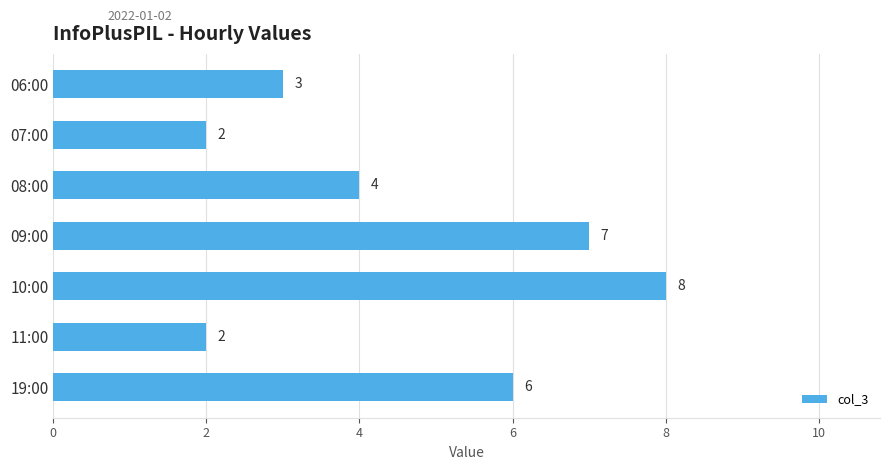

True or false: the data shows 8 at 10:00.

True